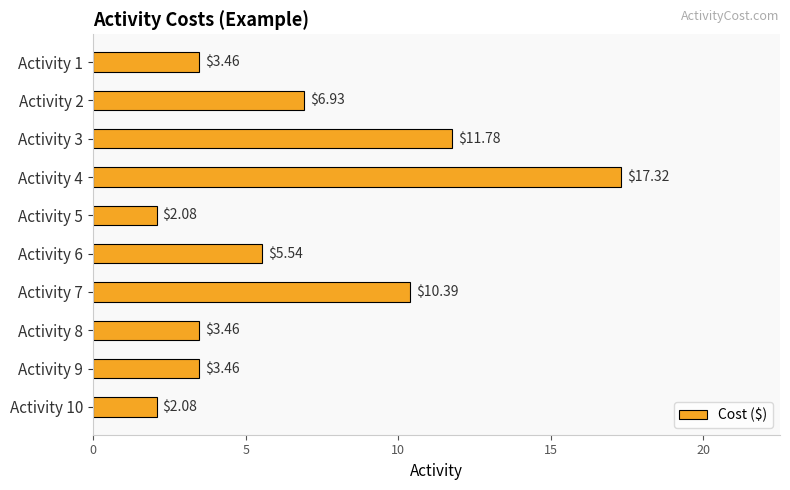

Between Activity 4 and Activity 6, which is larger?

Activity 4